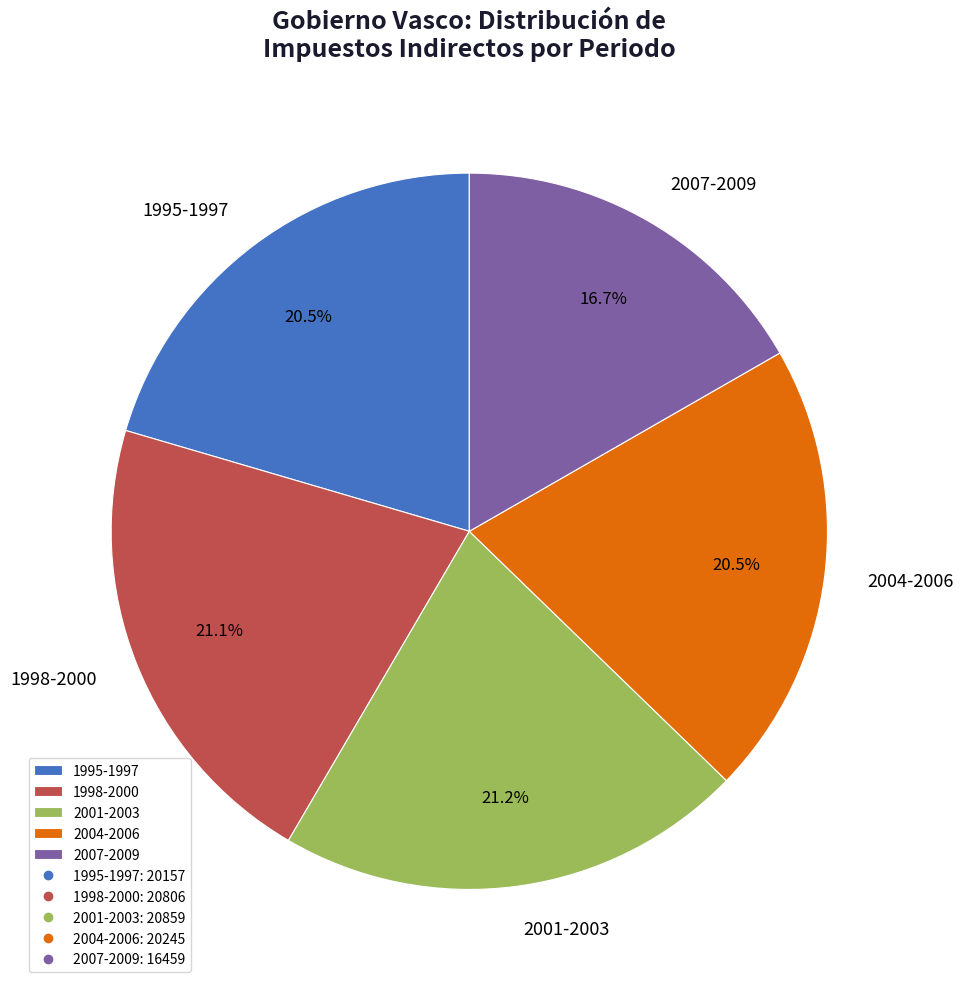

Does any single category account for the majority?

No